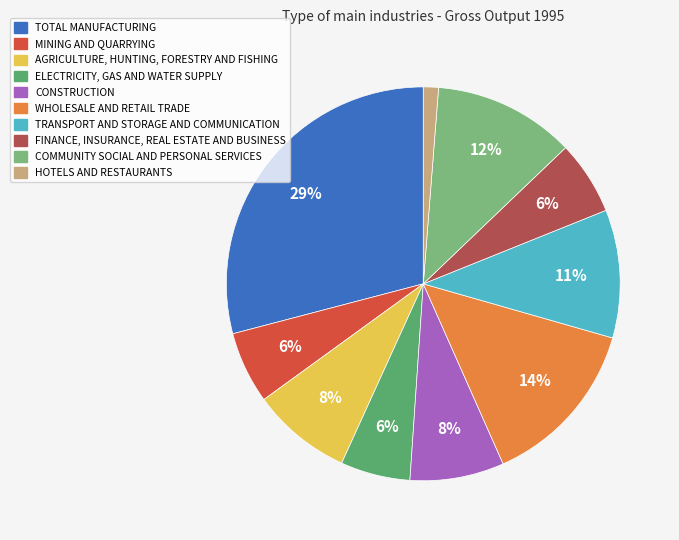

What percentage is the COMMUNITY SOCIAL AND PERSONAL SERVICES slice, to the nearest percent?

12%